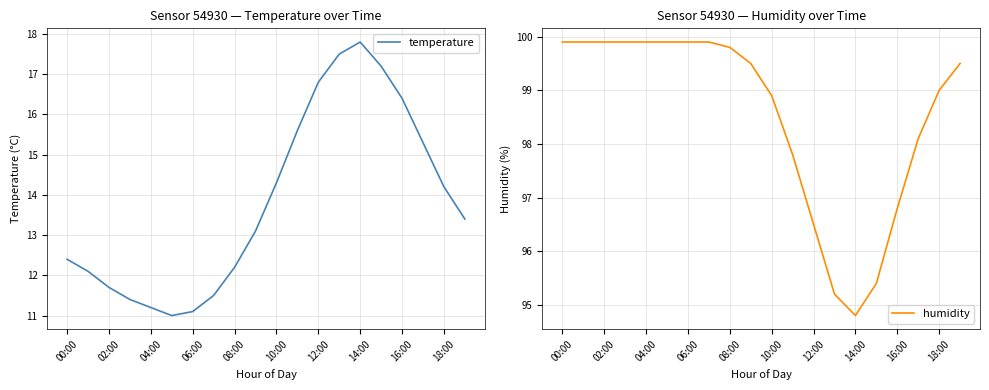

True or false: temperature has a value of 16.4 at 16:00.

True